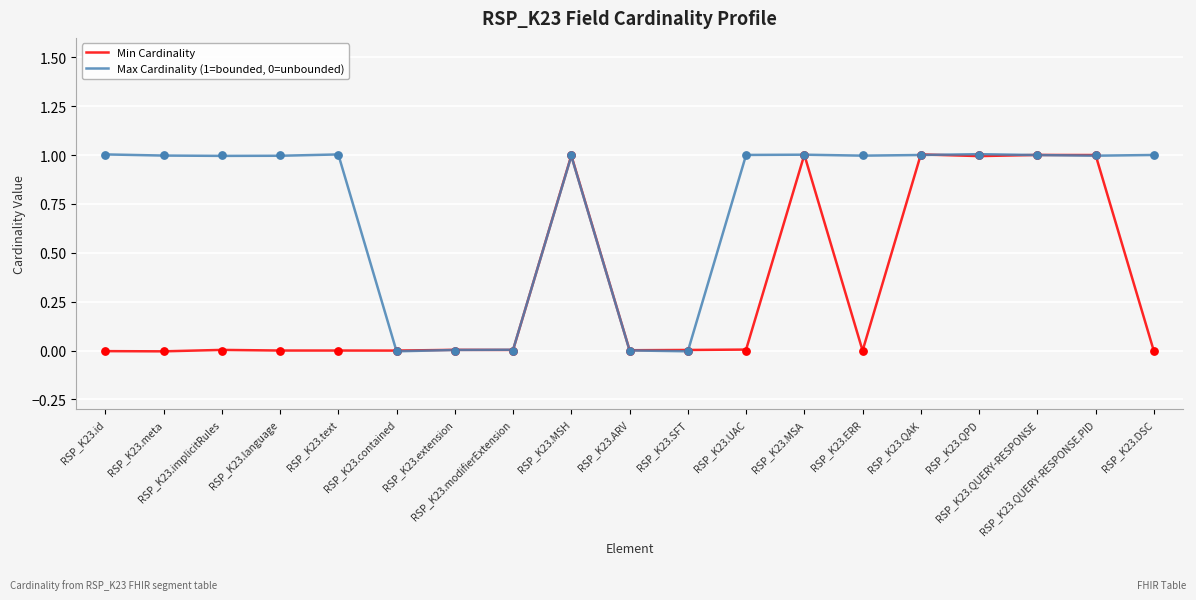

Which series reaches the maximum Y coordinate?

Max Cardinality (1=bounded, 0=unbounded)